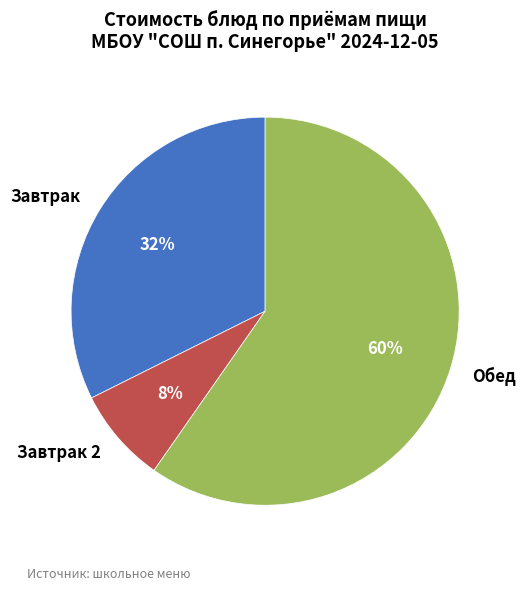

To the nearest percent, what is the difference between the largest and smallest slice percentages?

52%